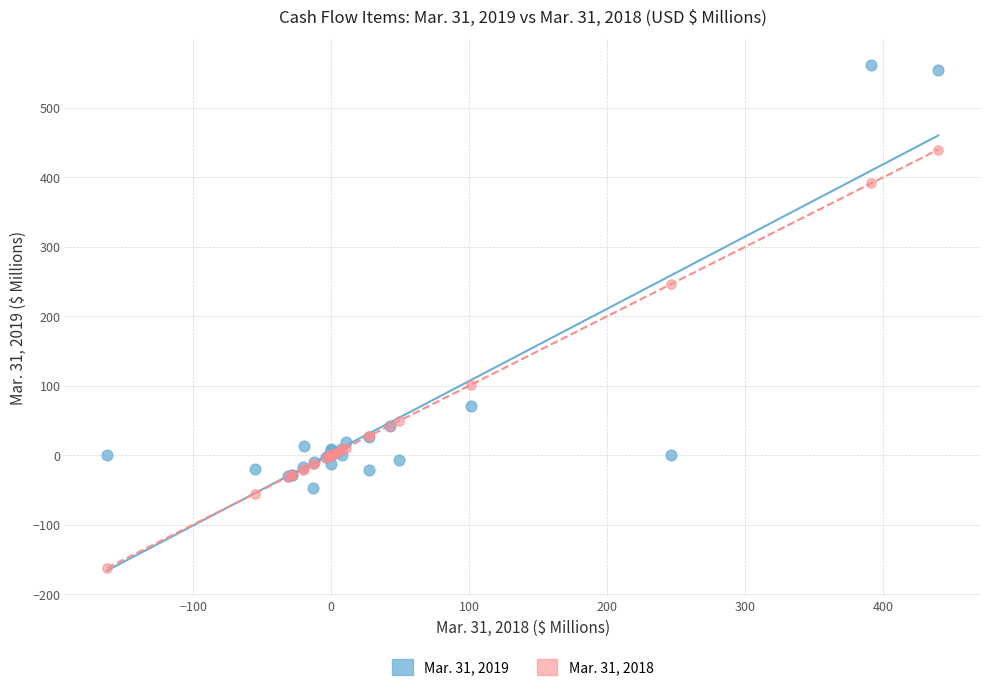

What is the X range (max minus min) for the scatter plot?

602.3